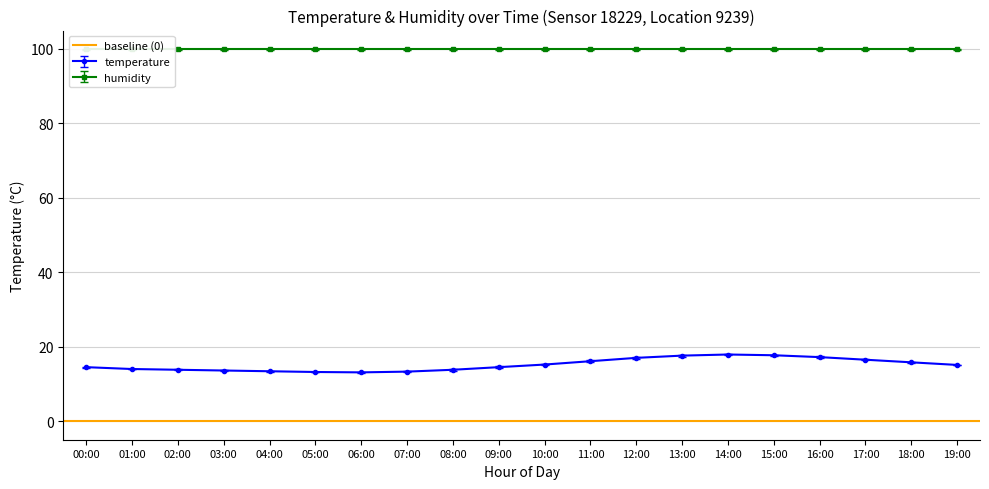

Read the value at 07:00.

13.3